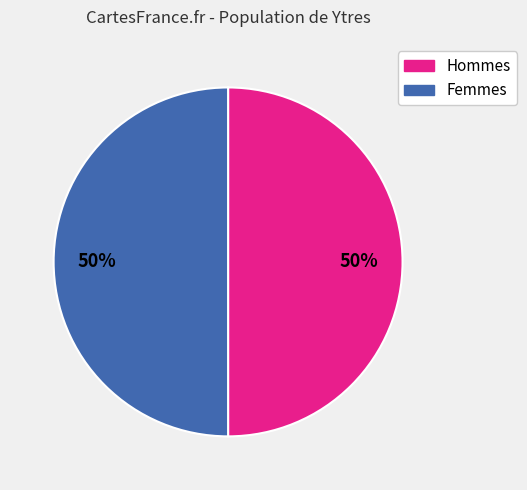

How many segments does this pie chart have?

2